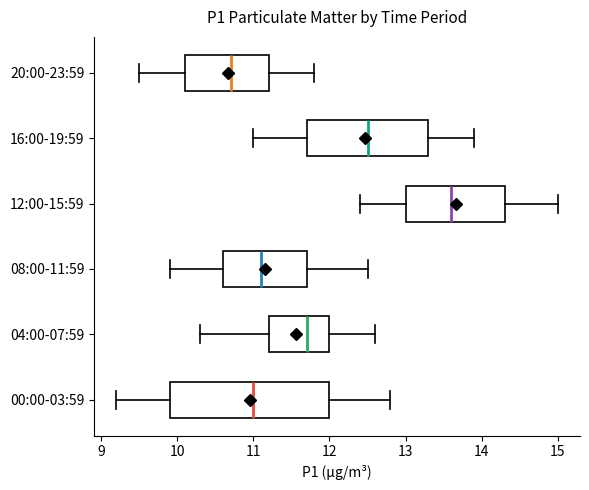

Reading bottom to top, read every box against the x-axis: the position of its median line, the range the box covers, and the ends of its whiskers. The values are not printed on the chart, so give them approximately, as read against the axis.

00:00-03:59: median 11.0, box 9.9 to 12.0, whiskers 9.2 to 12.8
04:00-07:59: median 11.7, box 11.2 to 12.0, whiskers 10.3 to 12.6
08:00-11:59: median 11.1, box 10.6 to 11.7, whiskers 9.9 to 12.5
12:00-15:59: median 13.6, box 13.0 to 14.3, whiskers 12.4 to 15.0
16:00-19:59: median 12.5, box 11.7 to 13.3, whiskers 11.0 to 13.9
20:00-23:59: median 10.7, box 10.1 to 11.2, whiskers 9.5 to 11.8